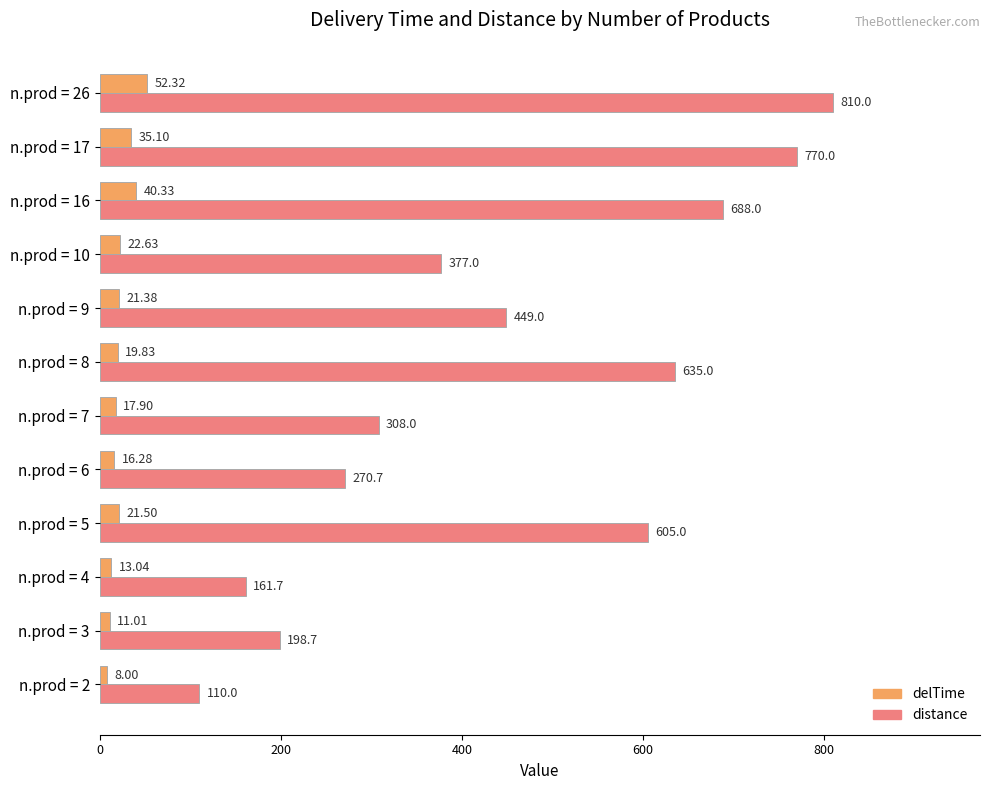

Which series has the widest spread of values?

distance